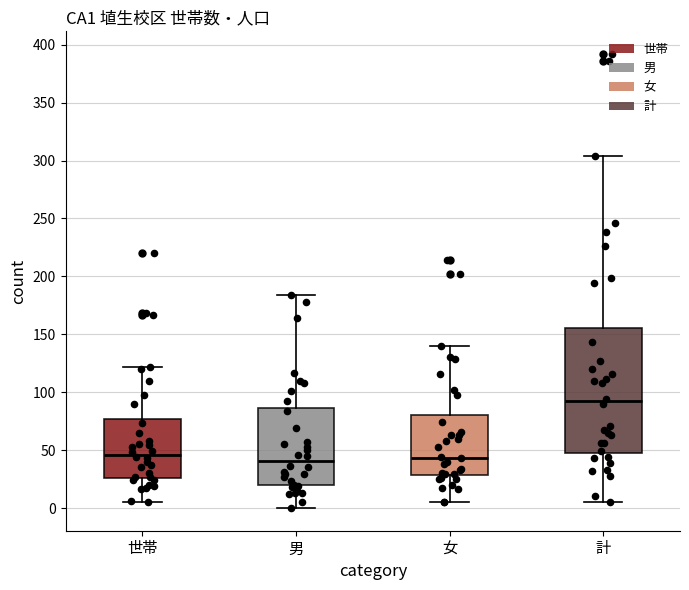

Reading left to right, transcribe this box plot: for each box, give where its median line is, the range the box spans, and where its two whiskers end, as read against the y-axis. The values are not printed on the chart, so give them approximately, as read against the axis.

世帯: median 45, box 25 to 75, whiskers 5 to 120
男: median 40, box 20 to 85, whiskers 0 to 185
女: median 45, box 30 to 80, whiskers 5 to 140
計: median 90, box 50 to 155, whiskers 5 to 305